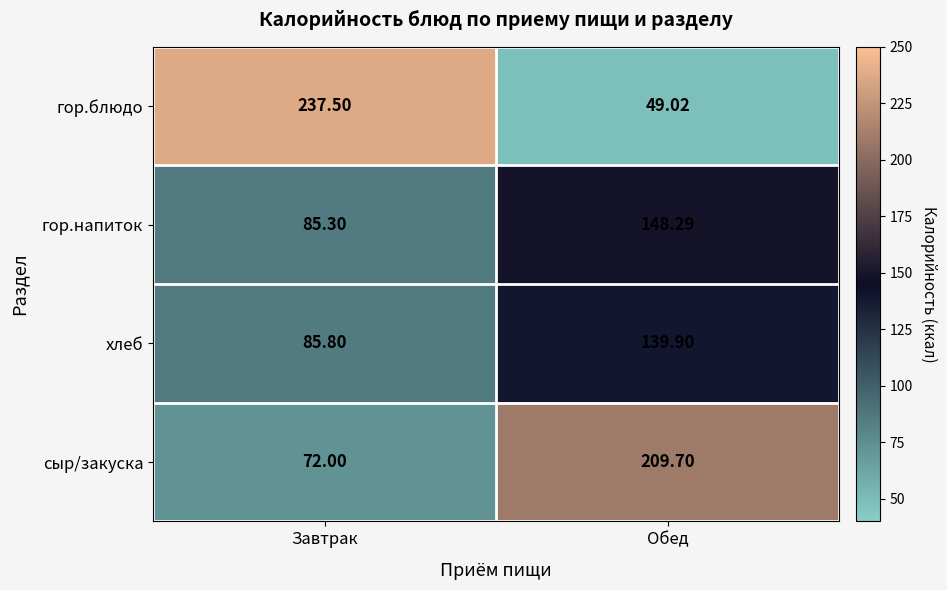

Is the value of сыр/закуска at Завтрак greater than the value of гор.блюдо at Завтрак?

No